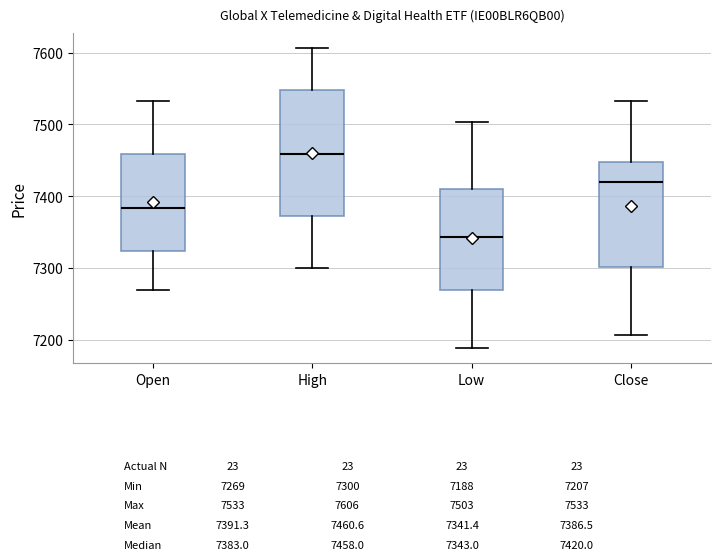

Reading left to right, read every box against the y-axis: the position of its median line, the range the box covers, and the ends of its whiskers. The values are not printed on the chart, so give them approximately, as read against the axis.

Open: median 7380, box 7320 to 7460, whiskers 7270 to 7530
High: median 7460, box 7370 to 7550, whiskers 7300 to 7610
Low: median 7340, box 7270 to 7410, whiskers 7190 to 7500
Close: median 7420, box 7300 to 7450, whiskers 7210 to 7530